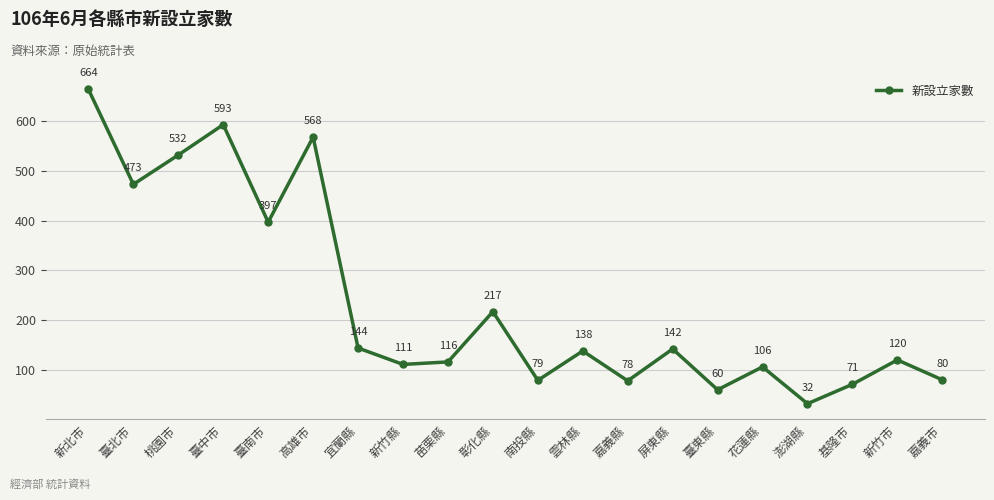

What is the sum of the values at 嘉義市 and 南投縣?

159